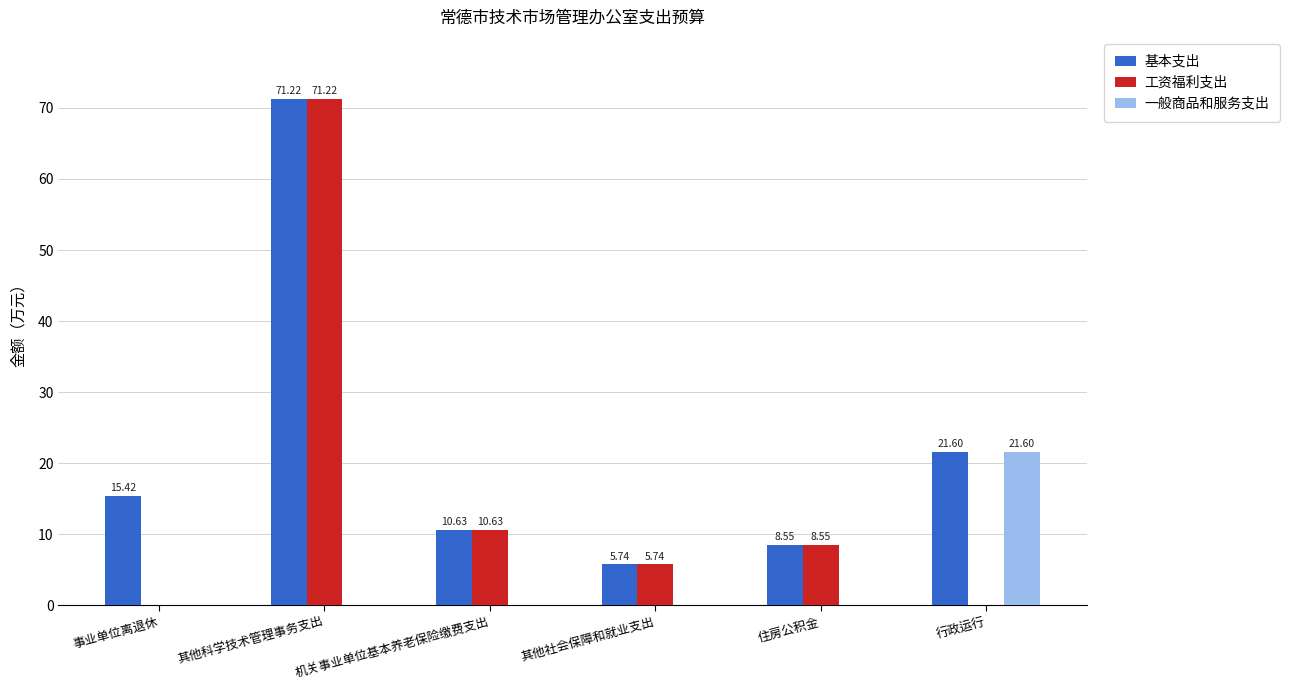

Is it true that 一般商品和服务支出 equals 0.0 at 事业单位离退休?

True